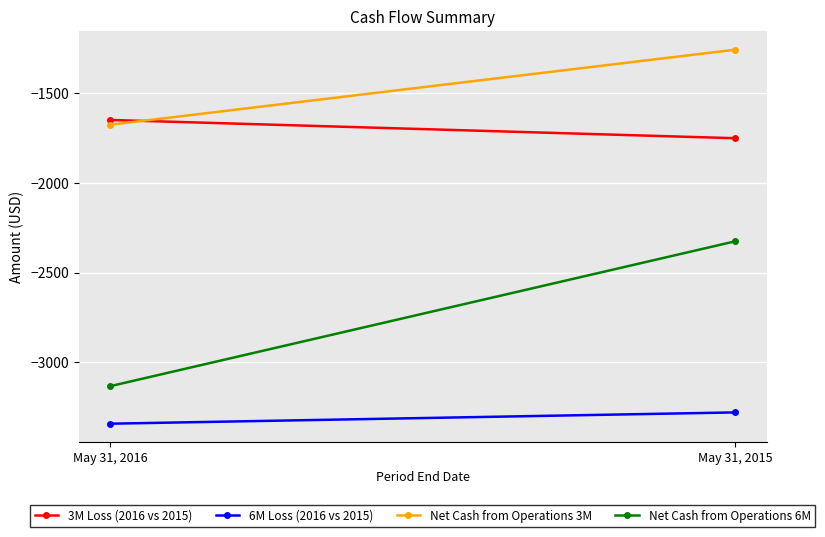

How many series are shown in this chart?

4